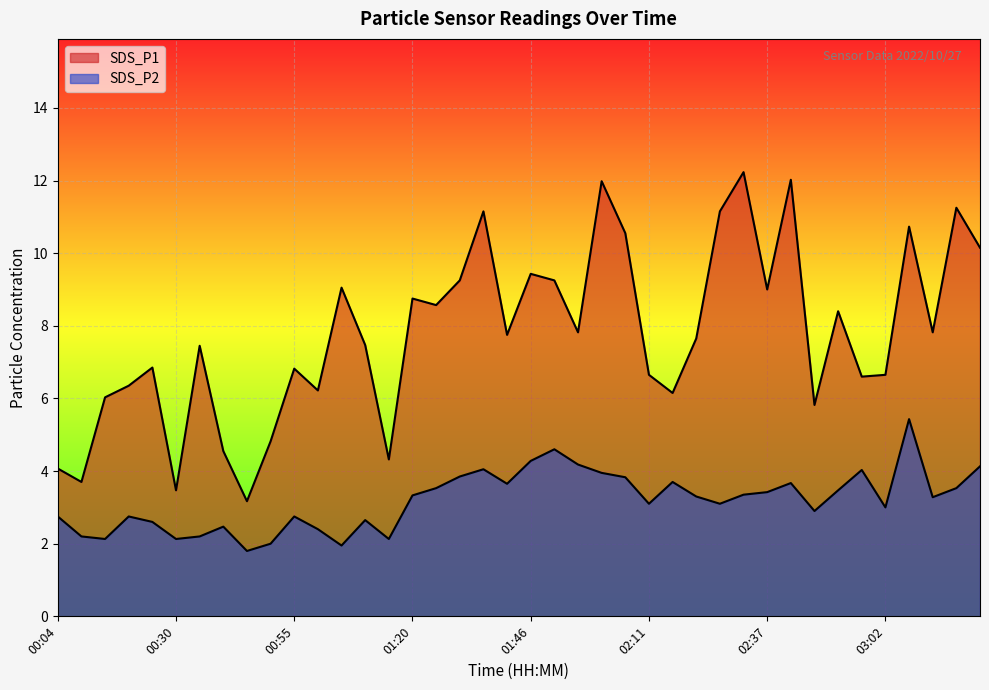

At which label does SDS_P1 first exceed 7?

00:35